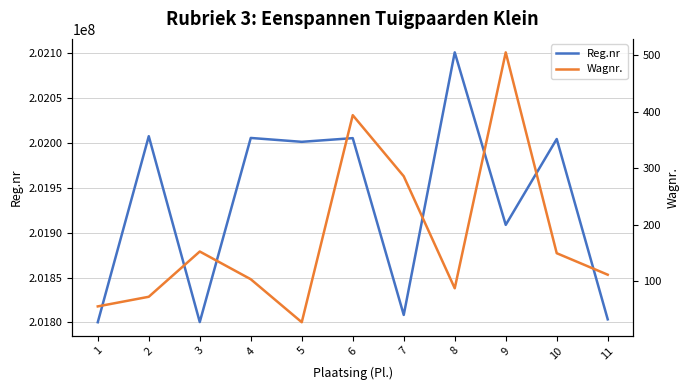

How many distinct data groups are displayed?

2